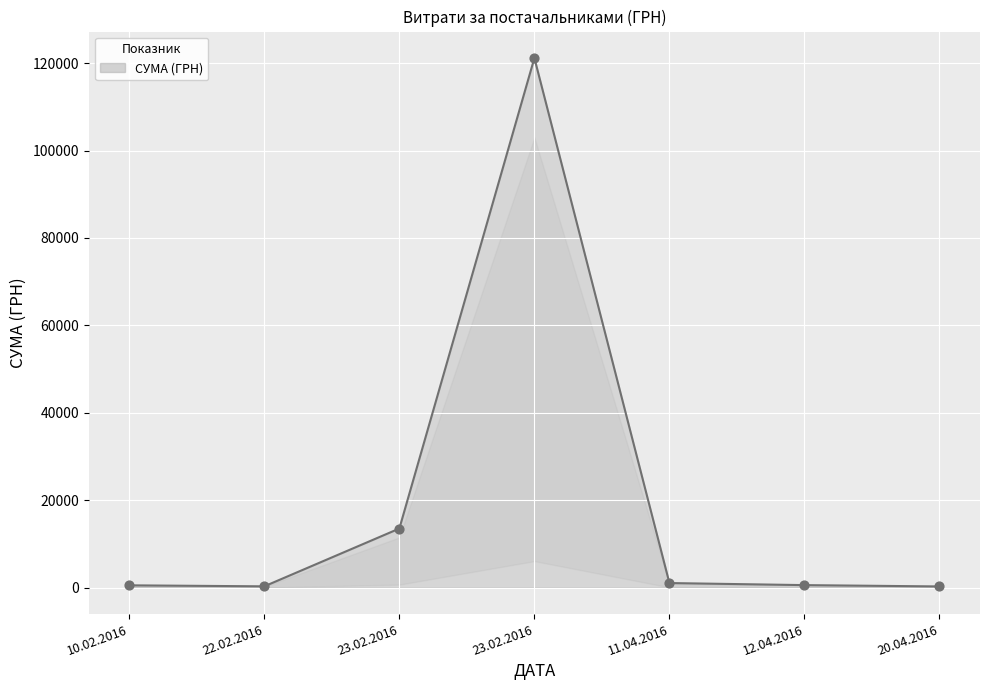

Approximately how many times larger is the value at 23.02.2016 compared to 23.02.2016?

0.1